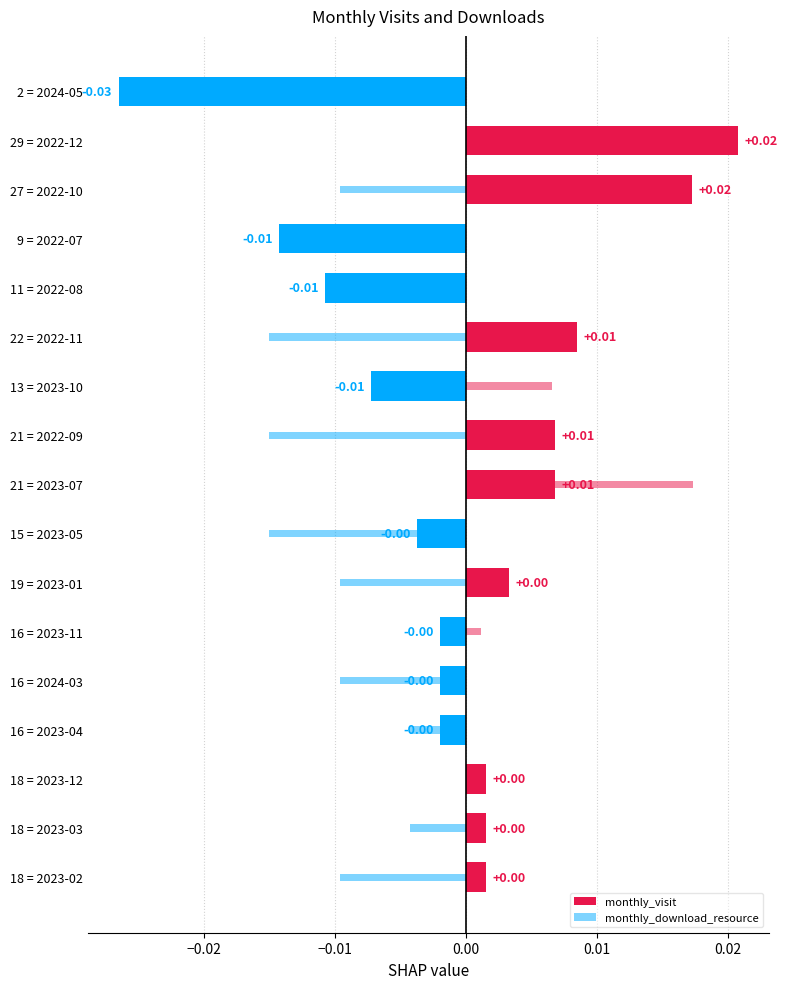

Does the chart contain stacked bars?

No